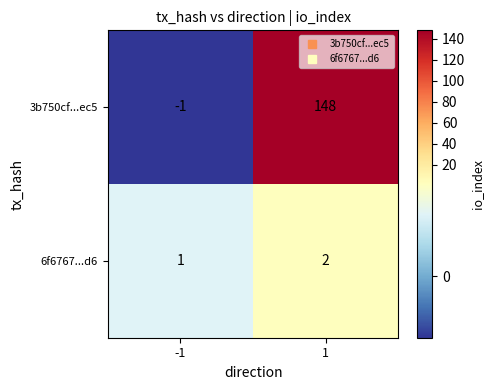

Is the value of 6f6767...d6 at -1 greater than the value of 3b750cf...ec5 at 1?

No